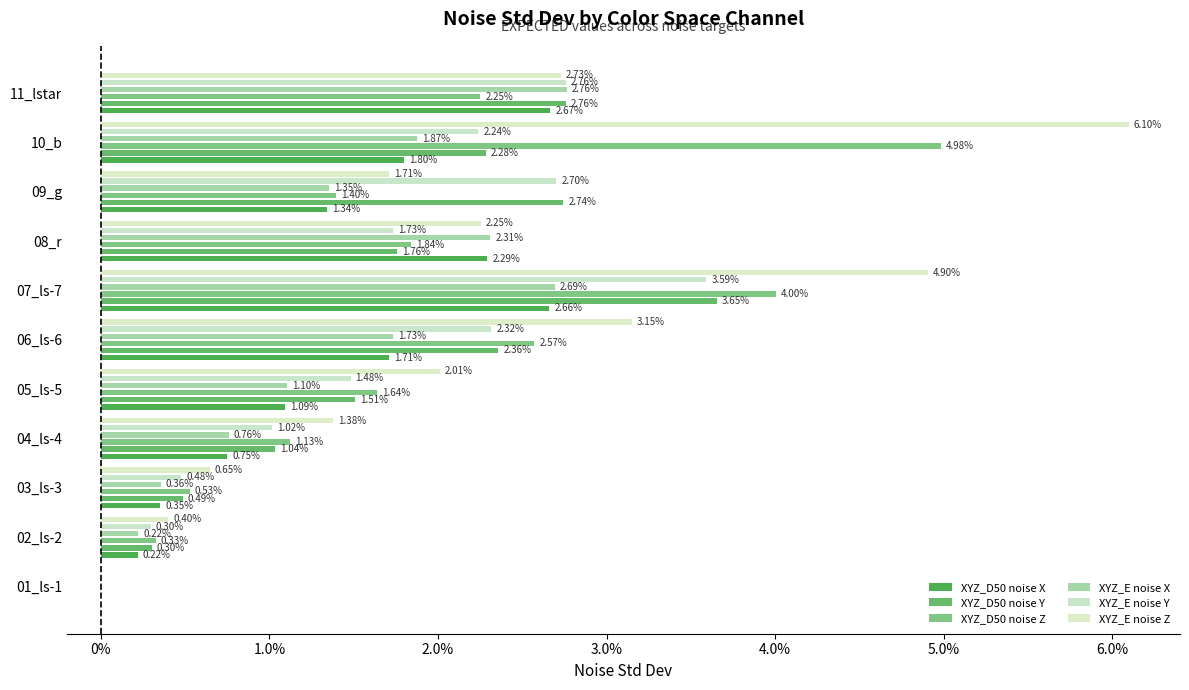

How many data points in XYZ_E noise X are above 0?

10